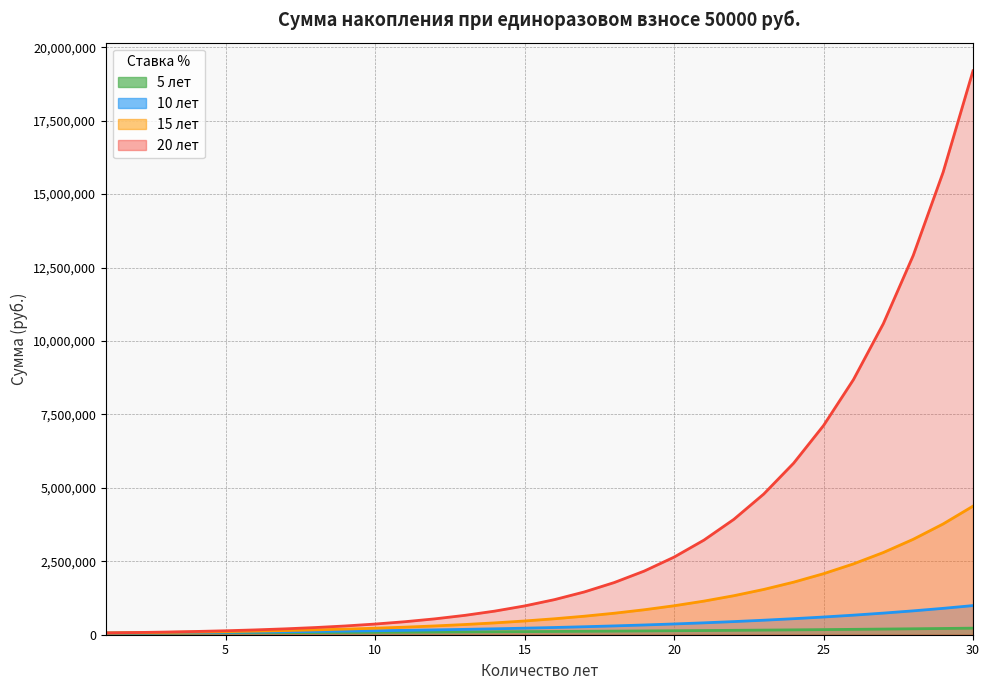

What is the sum of all 10 лет values?

9936640.1